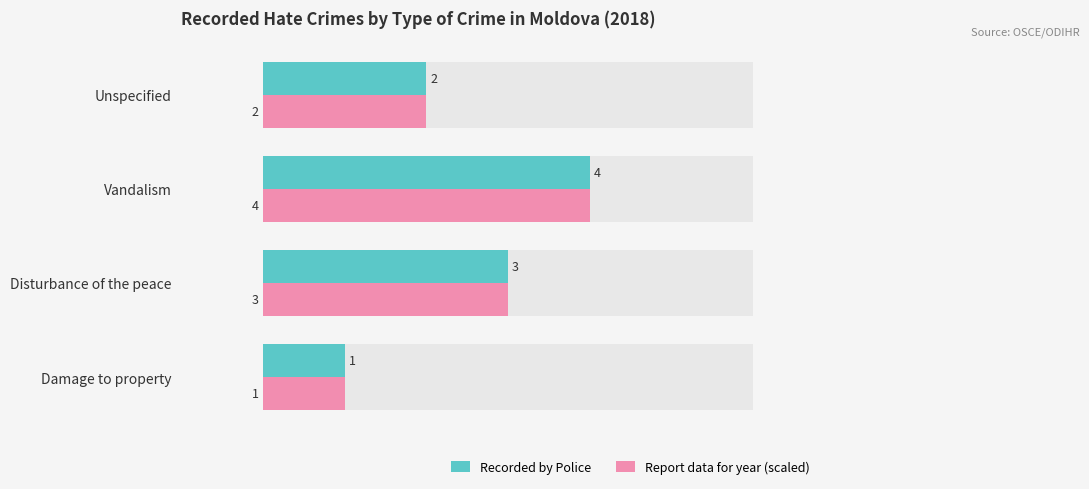

What are all the series names shown in the legend?

Recorded by Police, Report data for year (scaled)